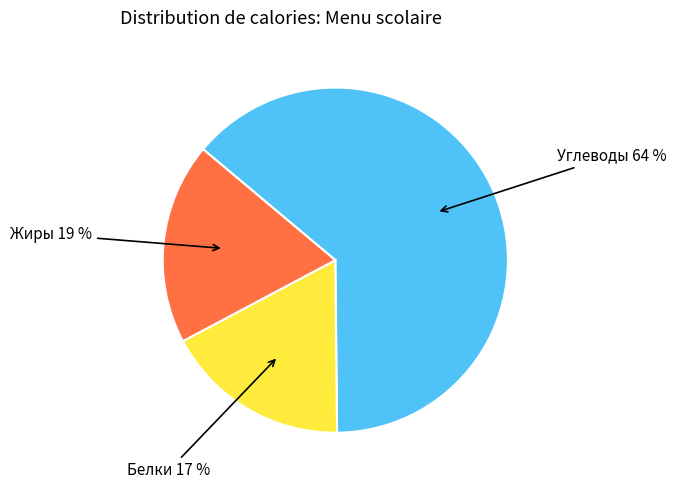

Which category has the biggest portion of the pie?

Углеводы